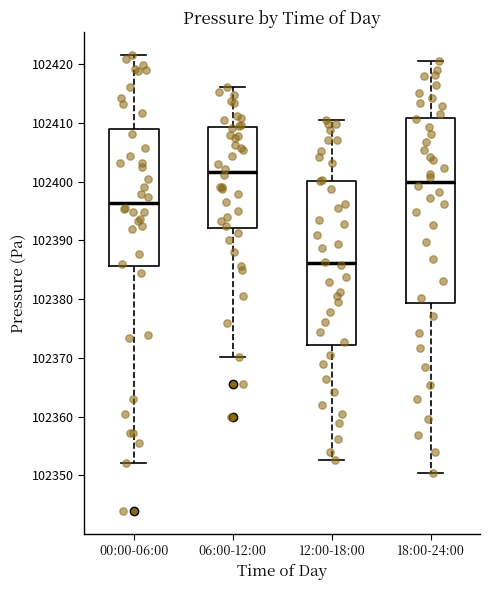

Reading left to right, read every box against the y-axis: the position of its median line, the range the box covers, and the ends of its whiskers. The values are not printed on the chart, so give them approximately, as read against the axis.

00:00-06:00: median 102396, box 102386 to 102409, whiskers 102352 to 102422
06:00-12:00: median 102402, box 102392 to 102409, whiskers 102370 to 102416
12:00-18:00: median 102386, box 102372 to 102400, whiskers 102353 to 102411
18:00-24:00: median 102400, box 102379 to 102411, whiskers 102350 to 102421